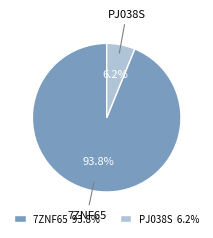

What portion of the pie excludes 7ZNF65?

6.2%